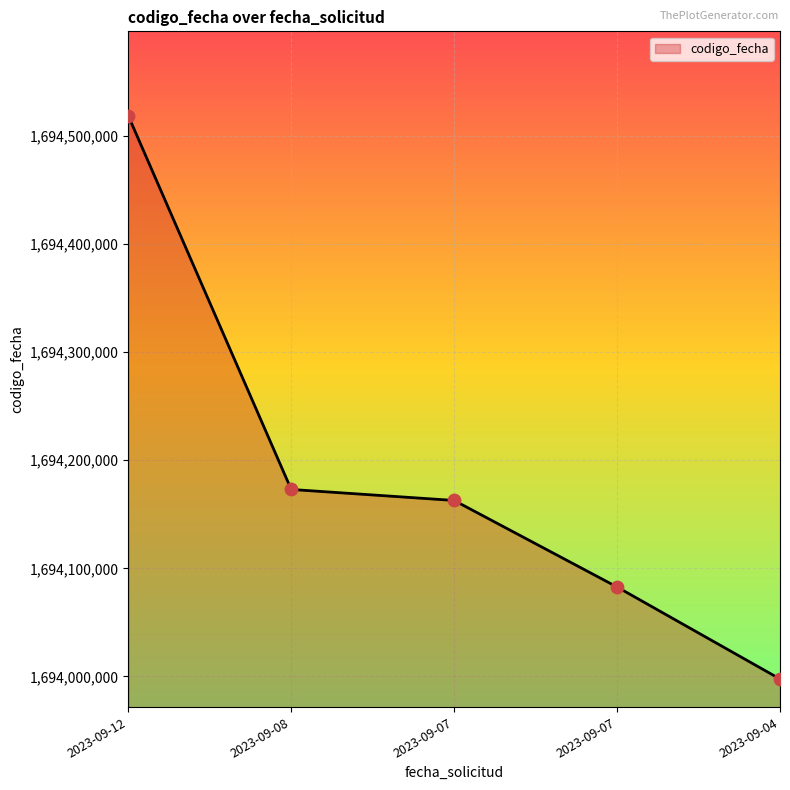

Approximately how many times larger is the value at 2023-09-12 compared to 2023-09-07?

1.0